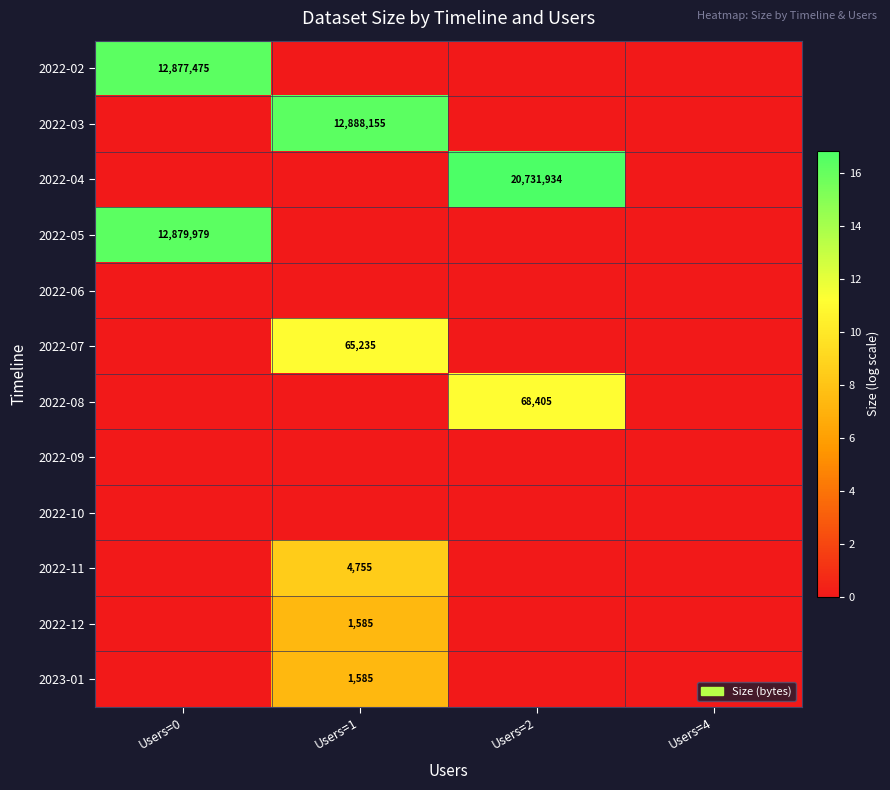

Rank the series by their maximum value, from highest to lowest.

2022-04, 2022-03, 2022-05, 2022-02, 2022-08, 2022-07, 2022-11, 2022-12, 2023-01, 2022-06, 2022-09, 2022-10